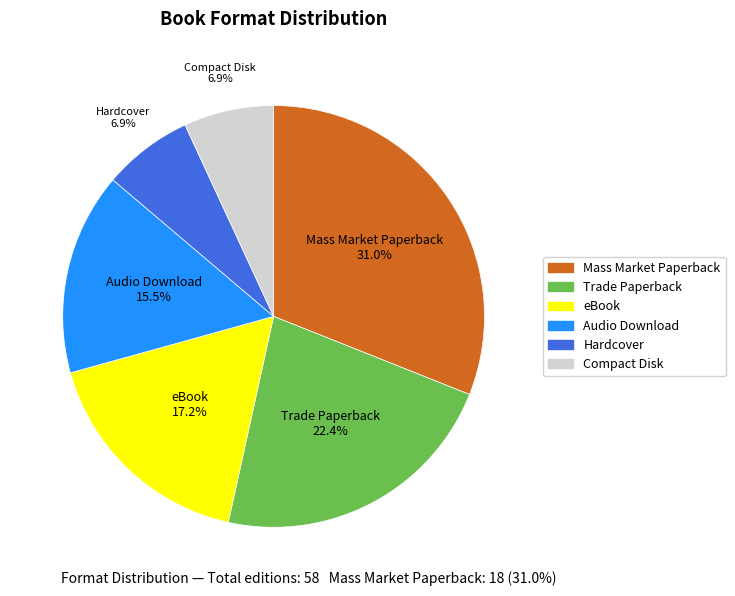

What is the largest slice in the pie chart?

Mass Market Paperback